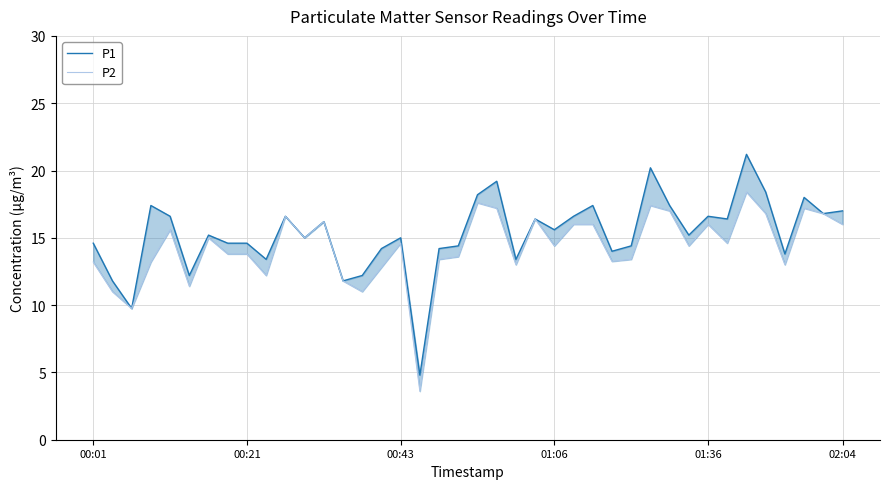

Which series has the widest spread of values?

P1